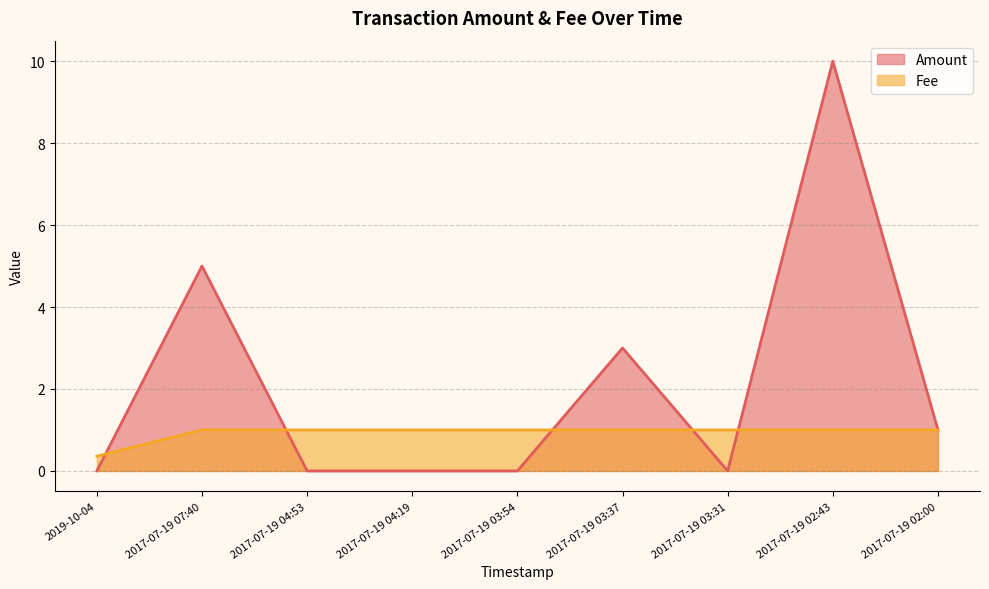

At which category does Amount reach its first local valley?

2017-07-19 03:31